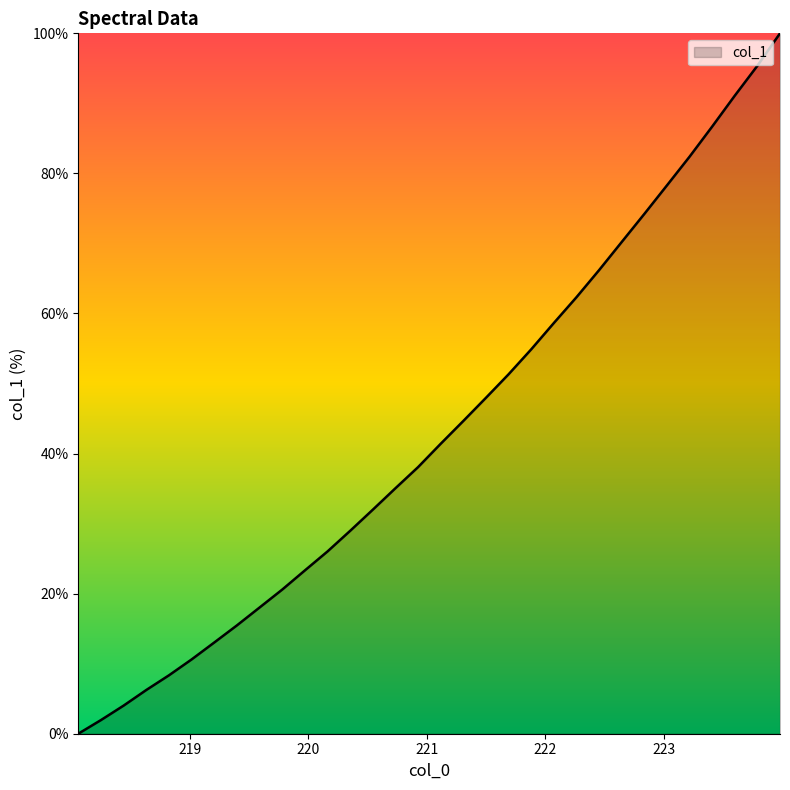

What is the greatest value displayed?

100.0